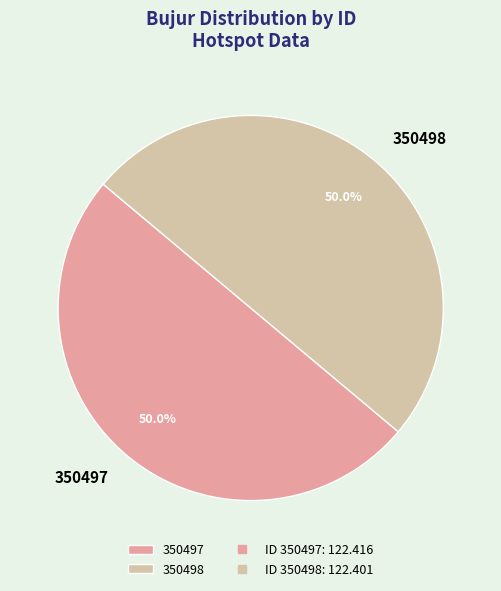

Combined, what portion of the pie is 350497 and 350498?

100.0%